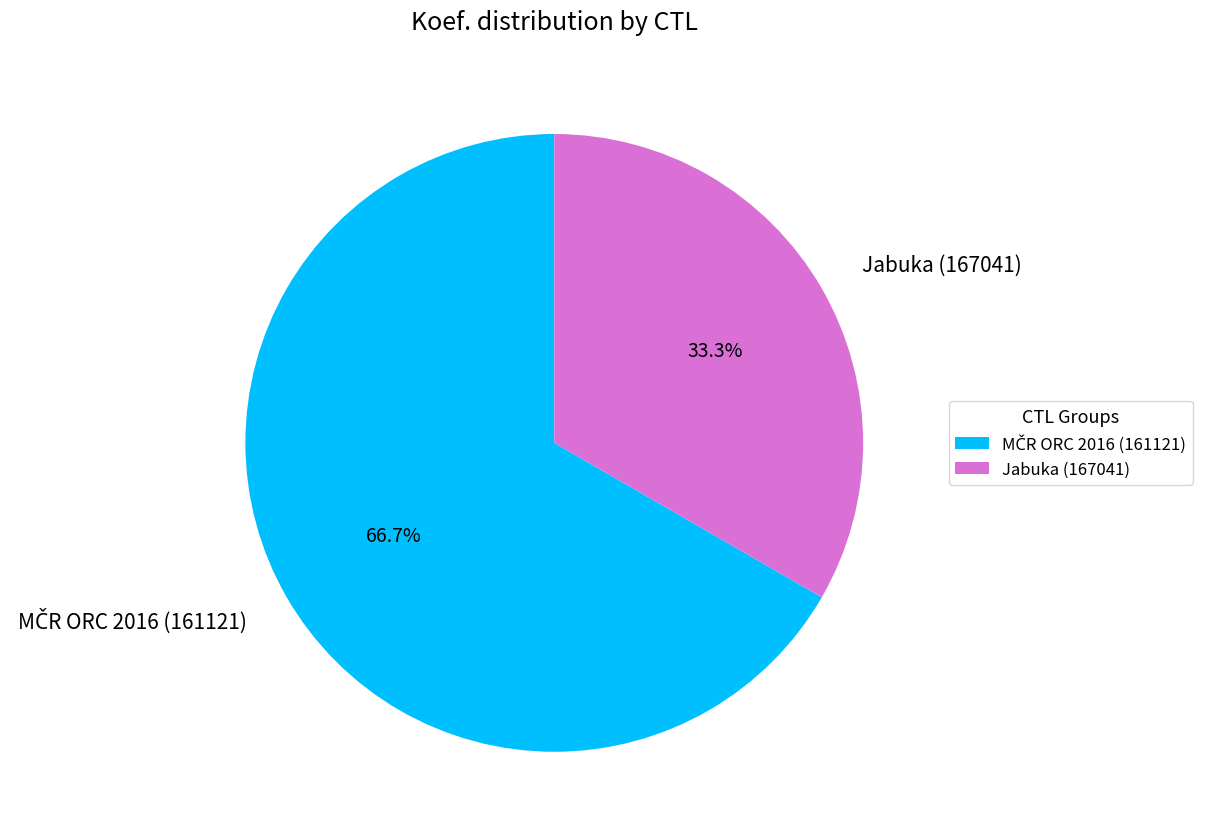

What portion of the pie excludes Jabuka (167041)?

66.7%